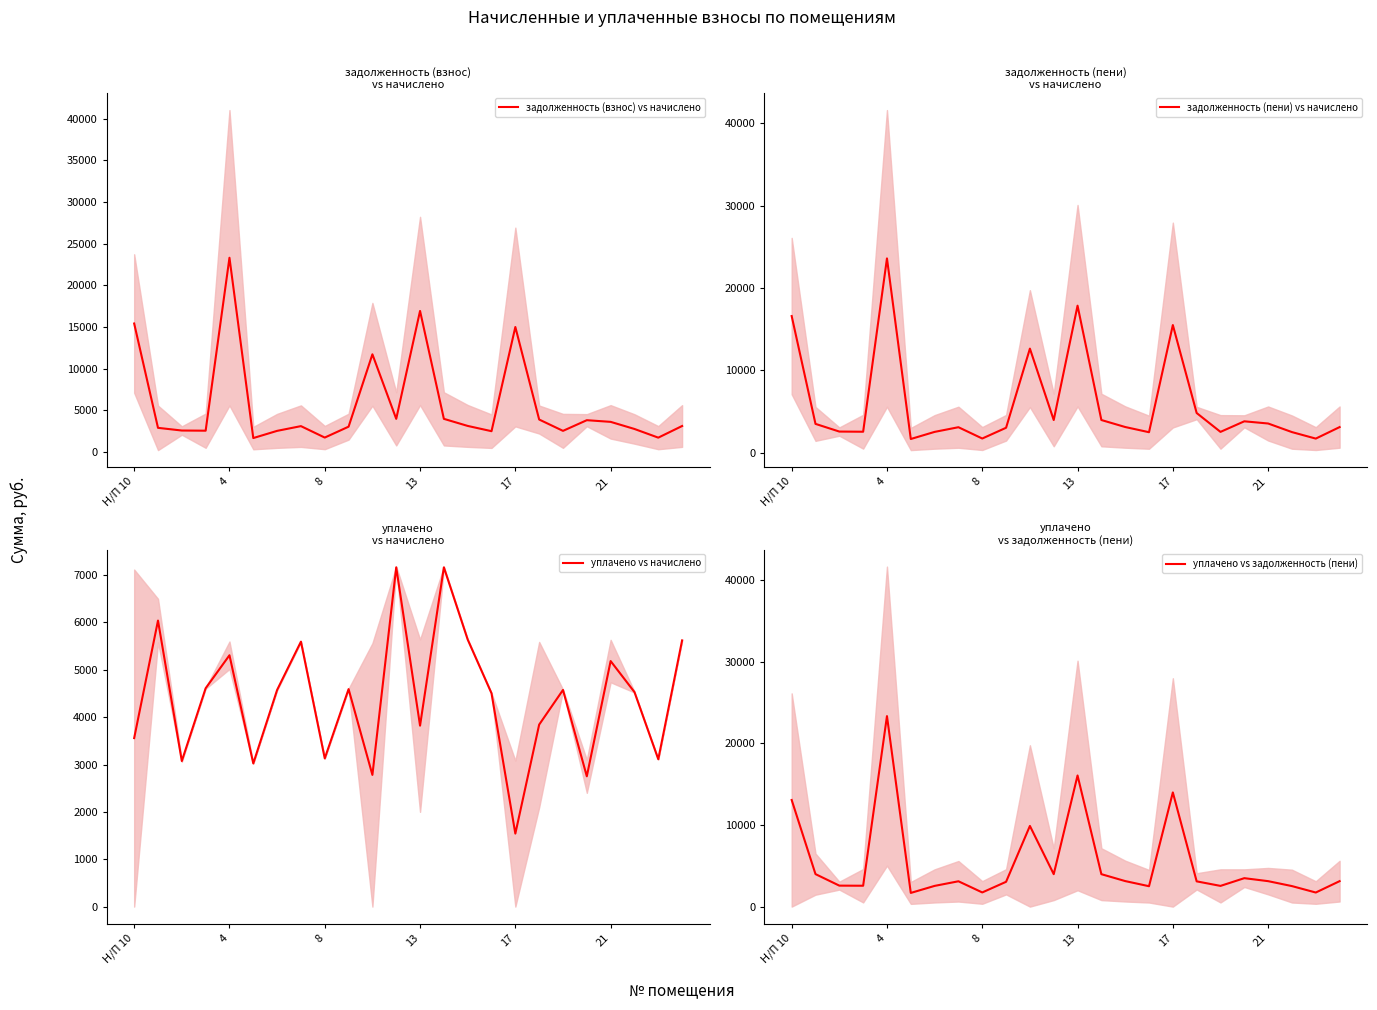

Which series ends up on top after the final intersection of уплачено vs начислено and задолженность (пени) vs начислено?

уплачено vs начислено